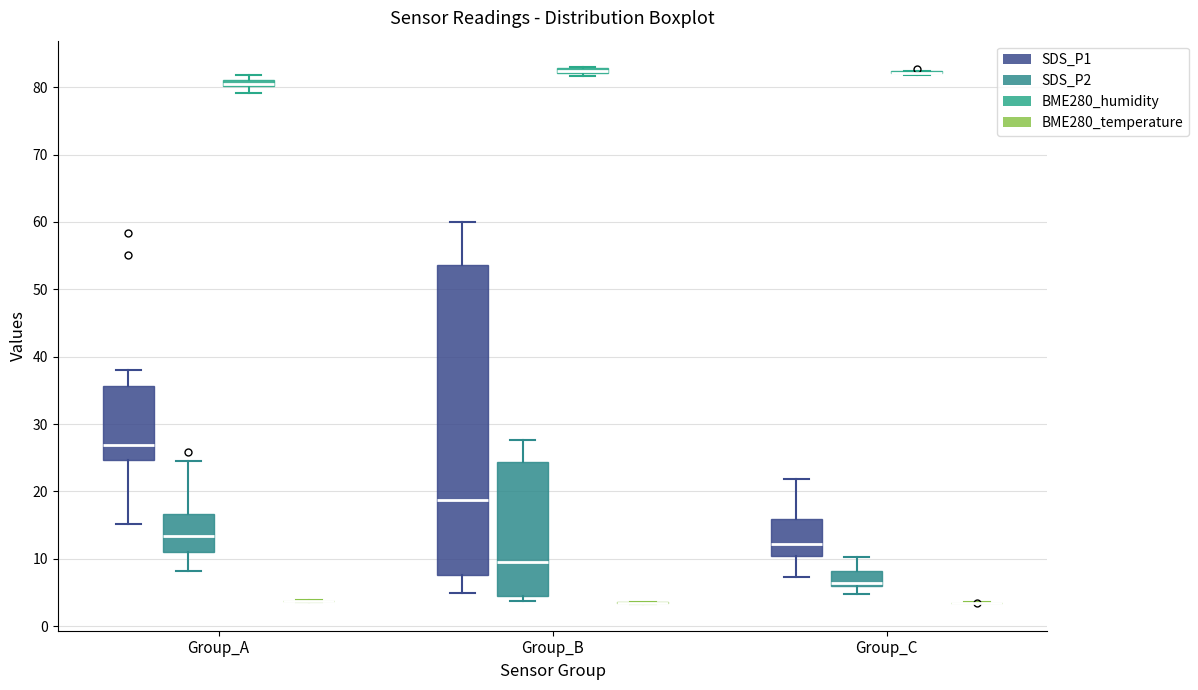

Comparing the boxes themselves (not the whiskers), which one is the tallest?

Group_B (SDS_P1)